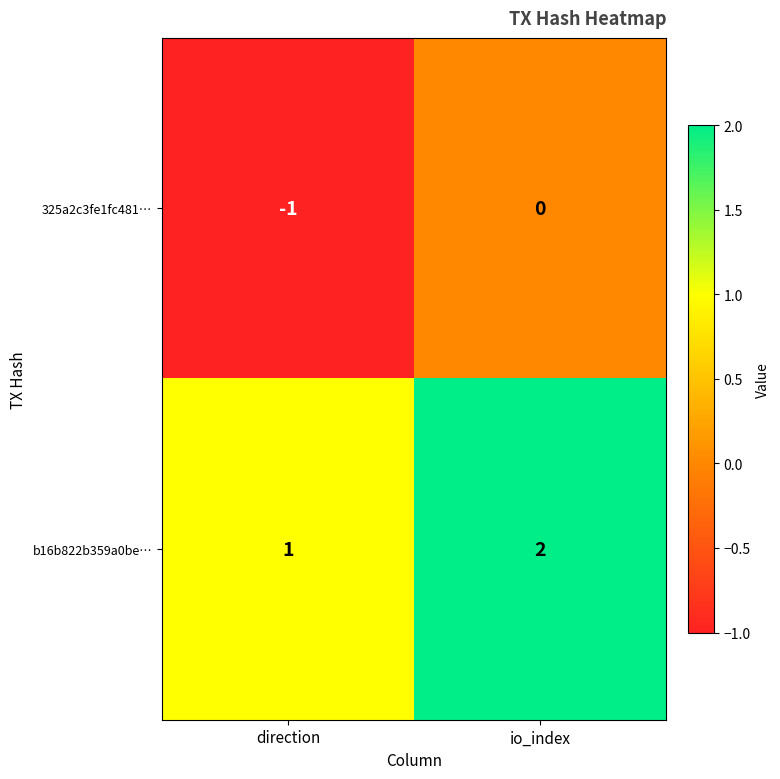

What is the sum of the b16b822b359a0be… values at io_index and direction?

3